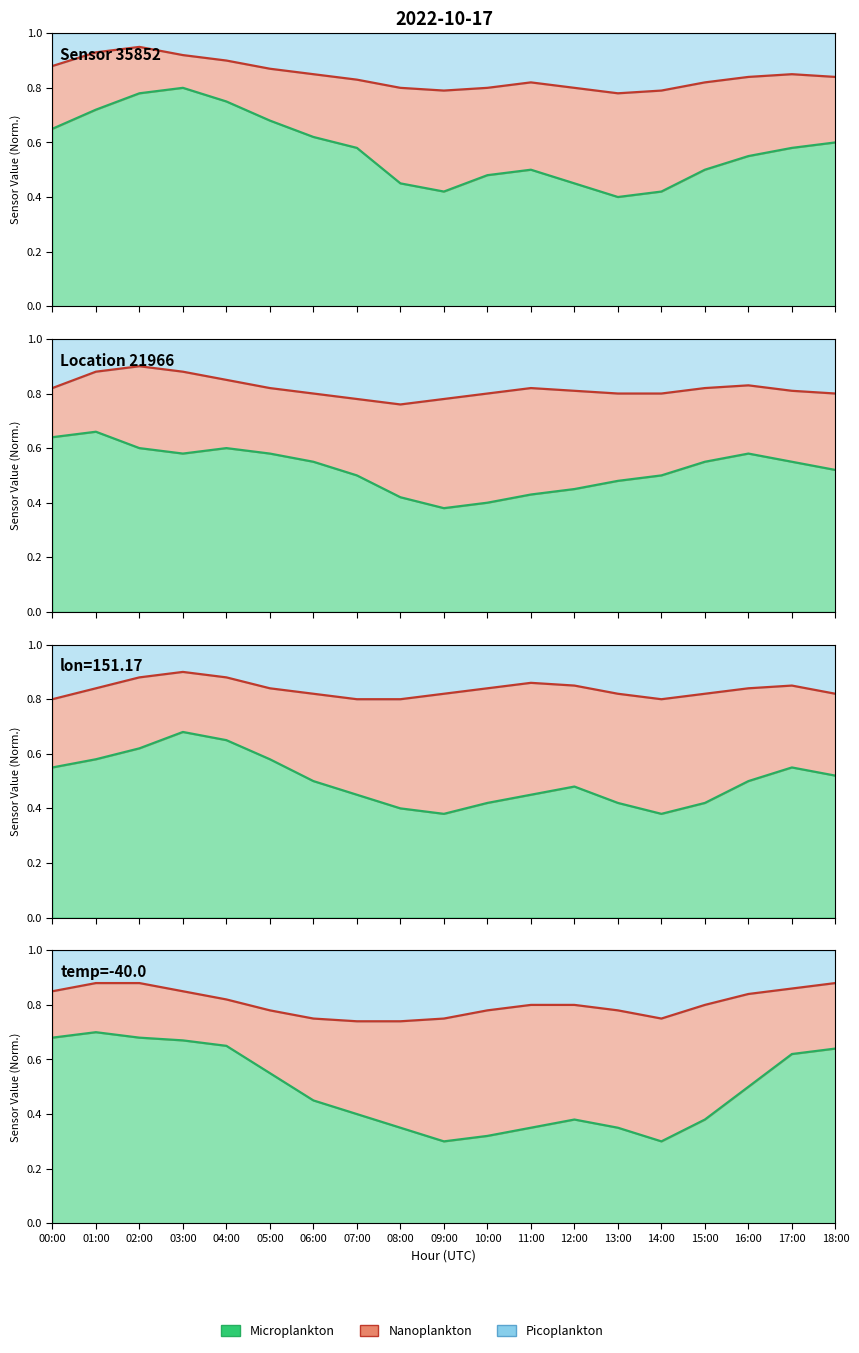

Where is the first local minimum for Microplankton?

09:00